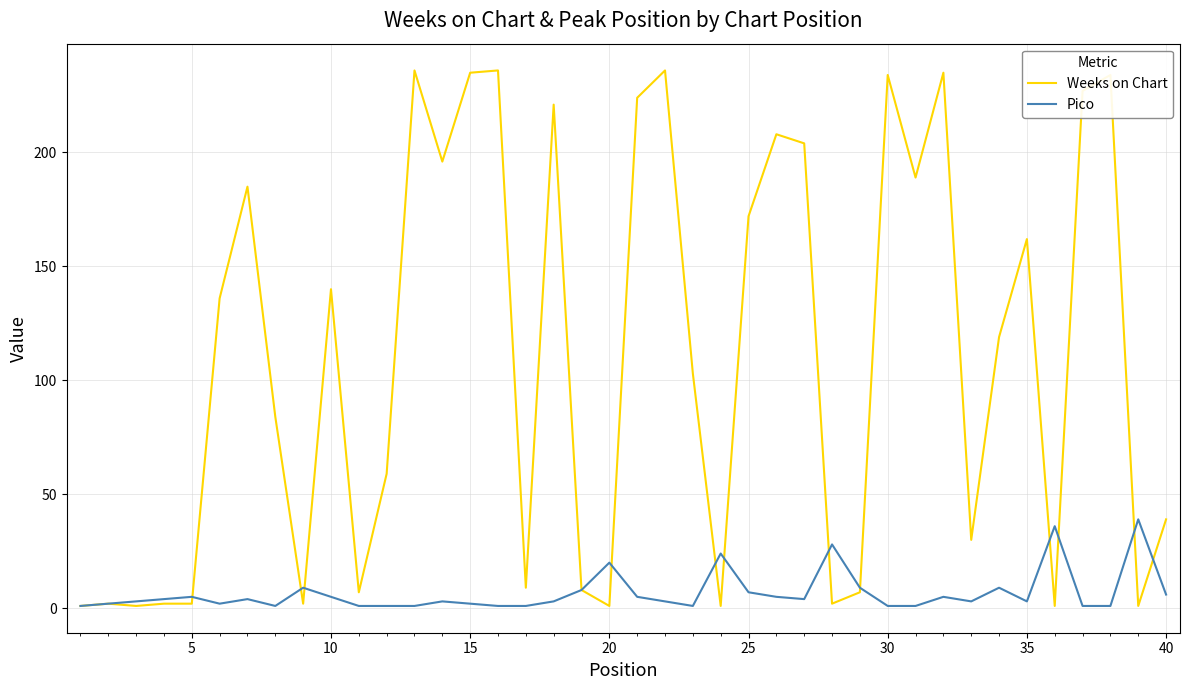

What are all the series names shown in the legend?

Weeks on Chart, Pico